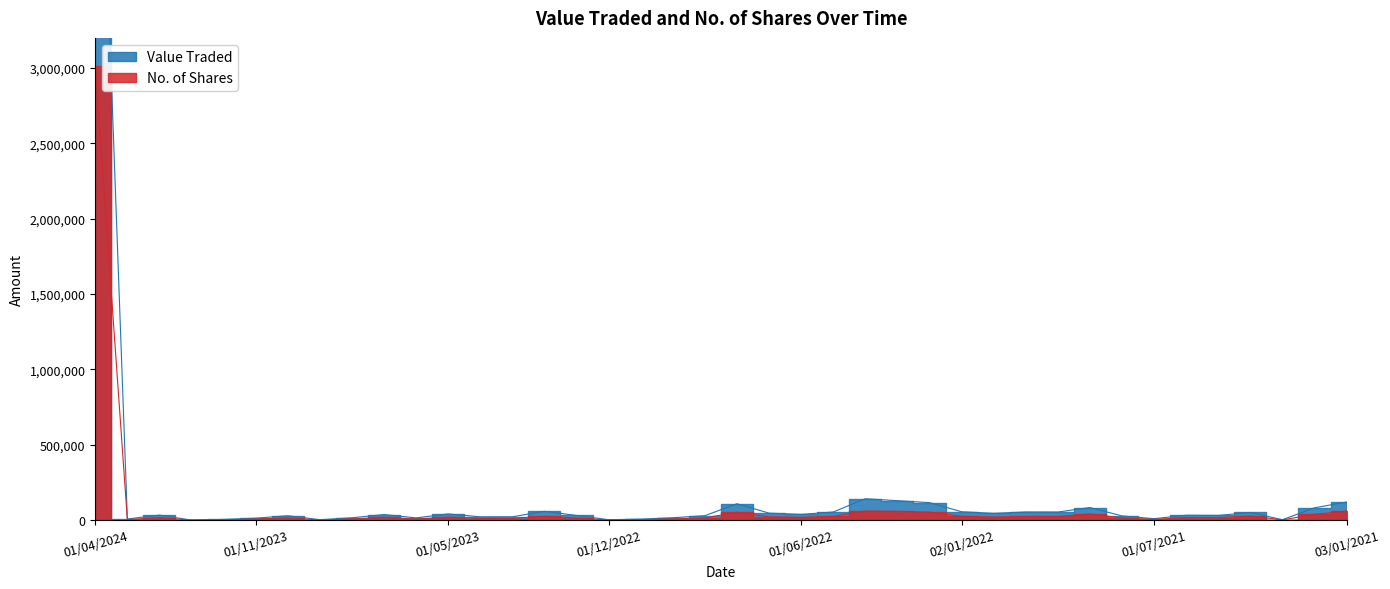

At which label does No. of Shares reach its peak?

01/04/2024